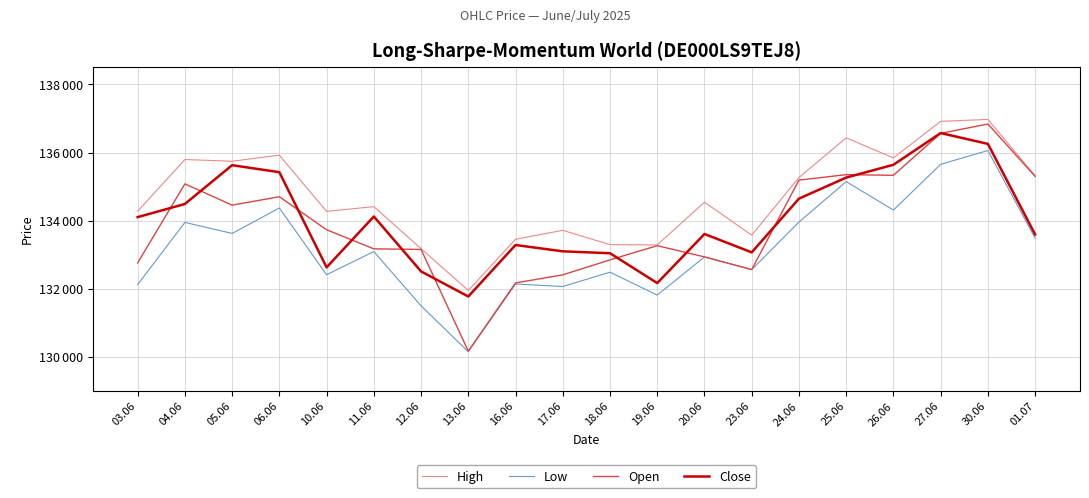

Does the chart have visible grid lines?

Yes